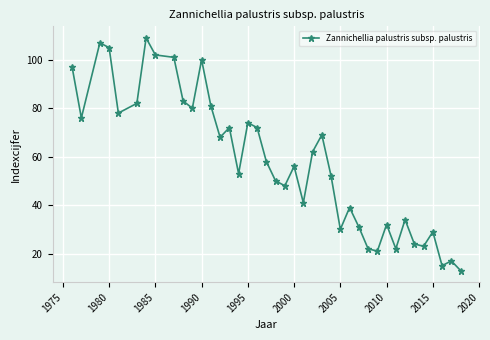

What is the greatest value displayed?

109